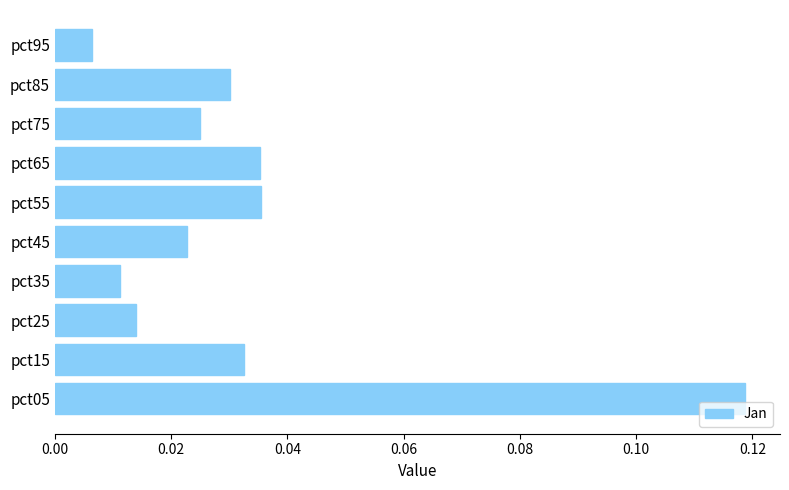

How many bars are there in total?

10